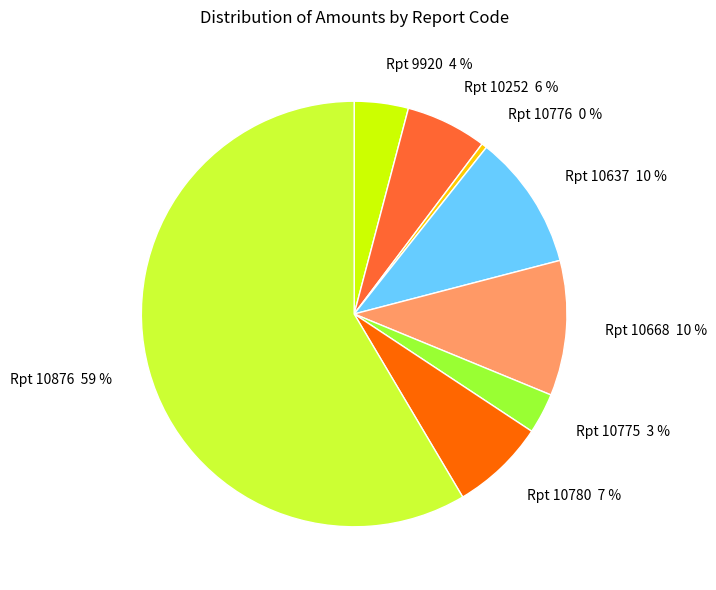

Which slice is the smallest?

Rpt 10776 0 %